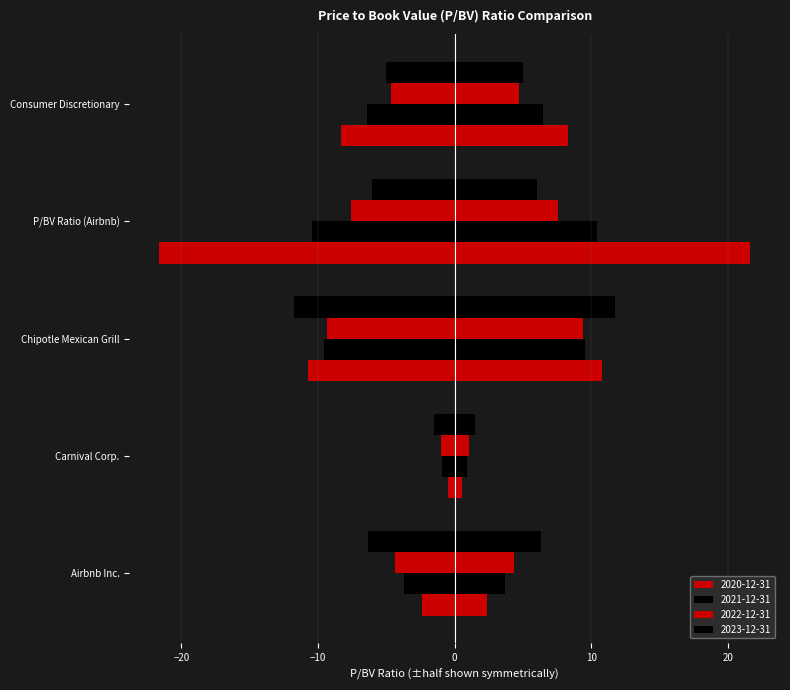

What is the smallest value displayed?

-21.6